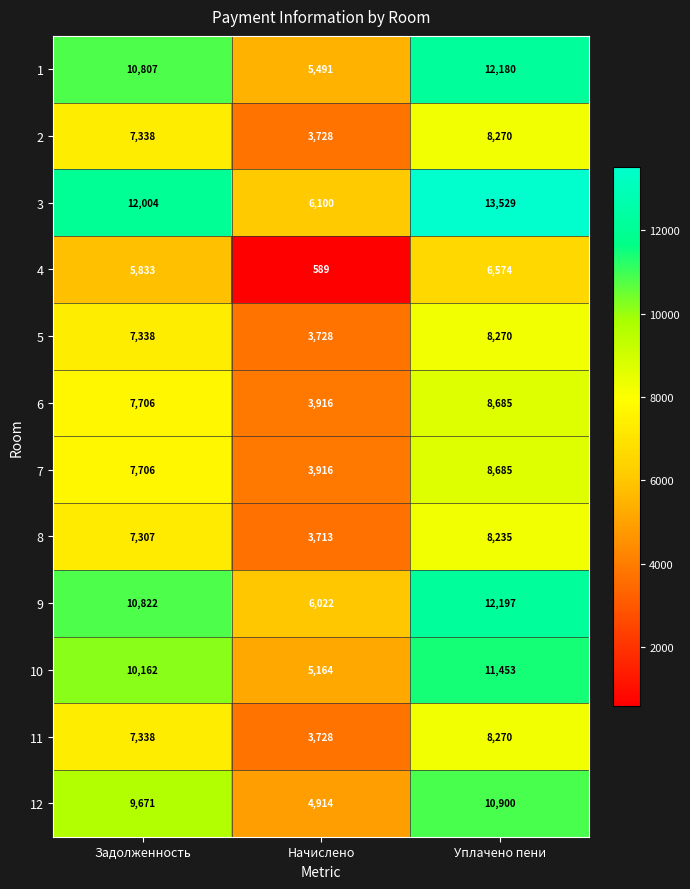

At which label is 6 closest to 6300?

Задолженность